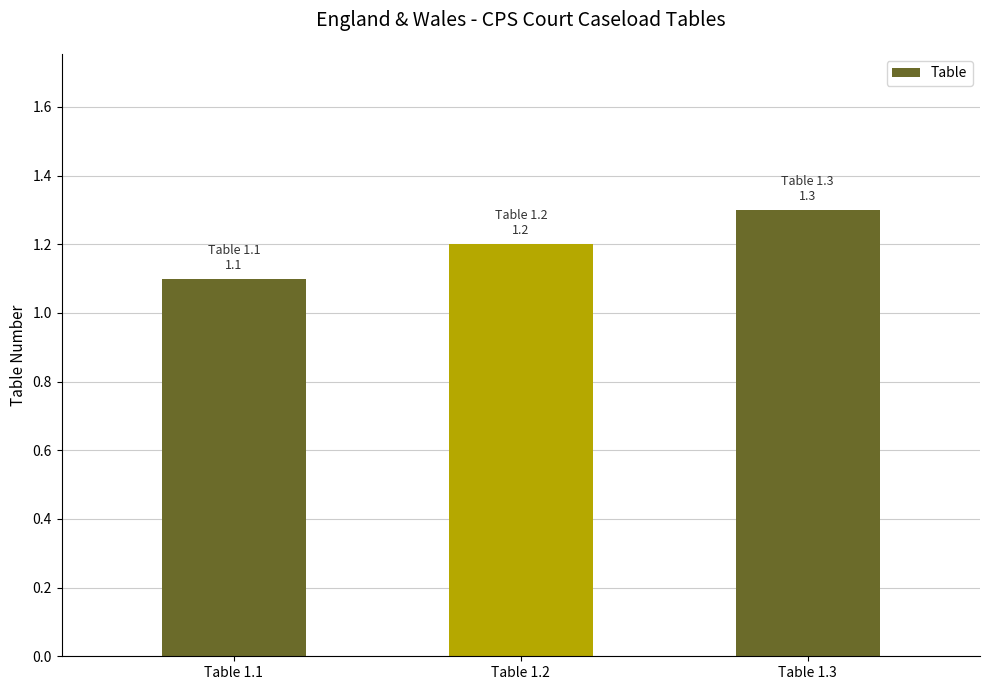

What is the greatest value displayed?

1.3